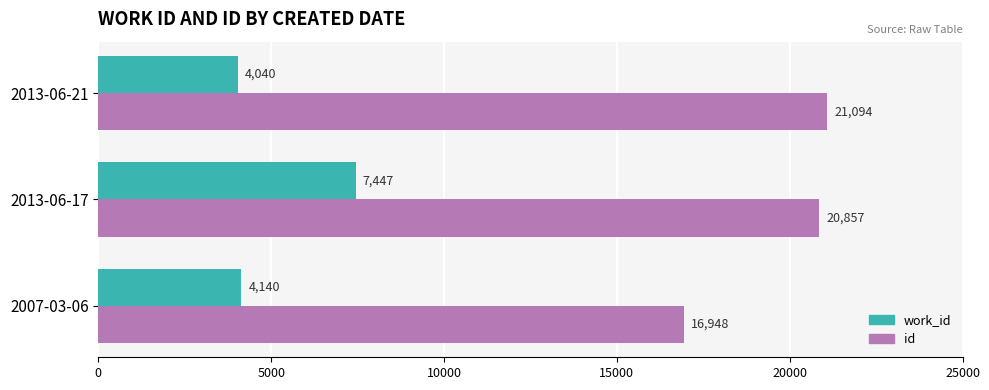

Between 2007-03-06 and 2013-06-17, which series saw the biggest shift?

id